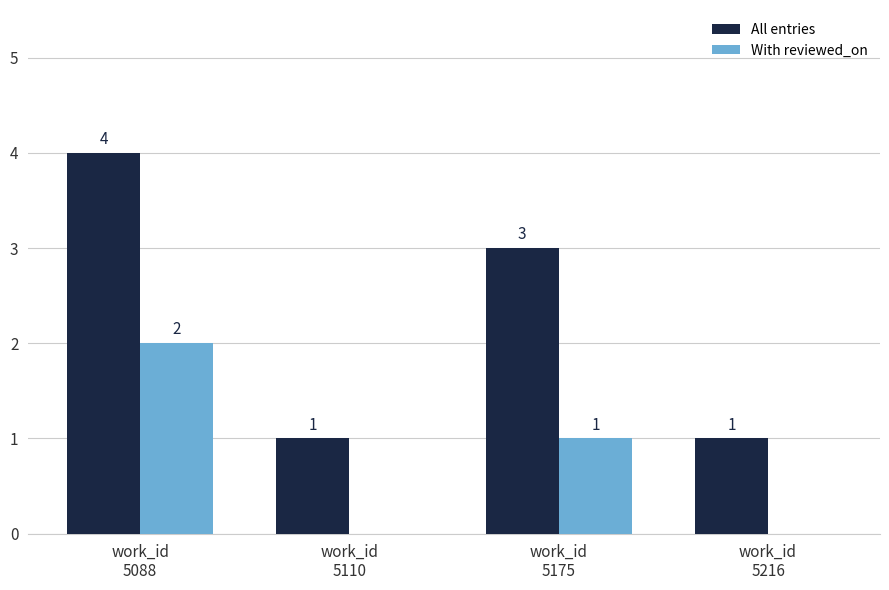

How many positive values does the With reviewed_on series have?

2